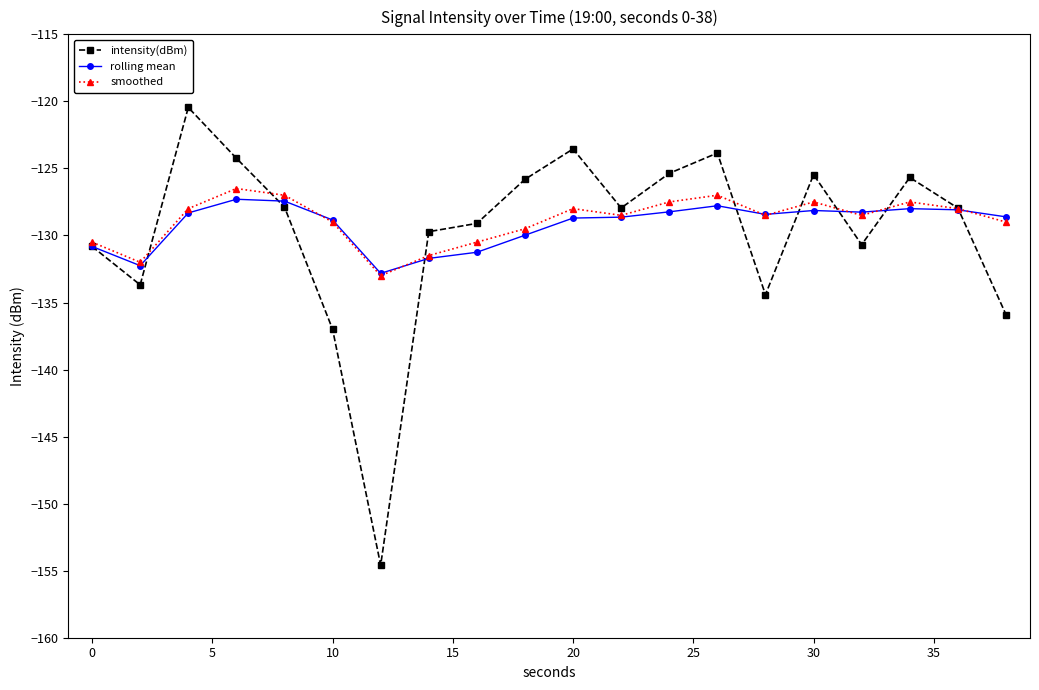

Which series has the widest spread of values?

intensity(dBm)